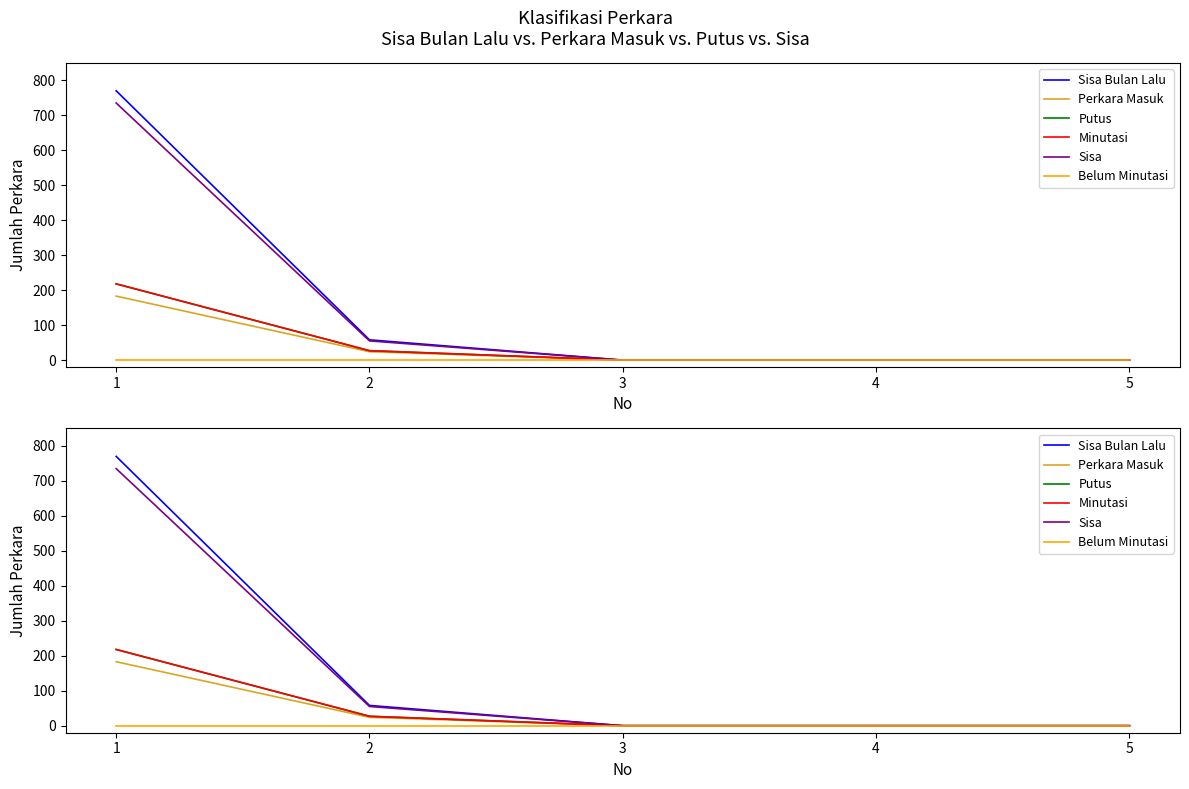

What are all the series names shown in the legend?

Sisa Bulan Lalu, Perkara Masuk, Putus, Minutasi, Sisa, Belum Minutasi